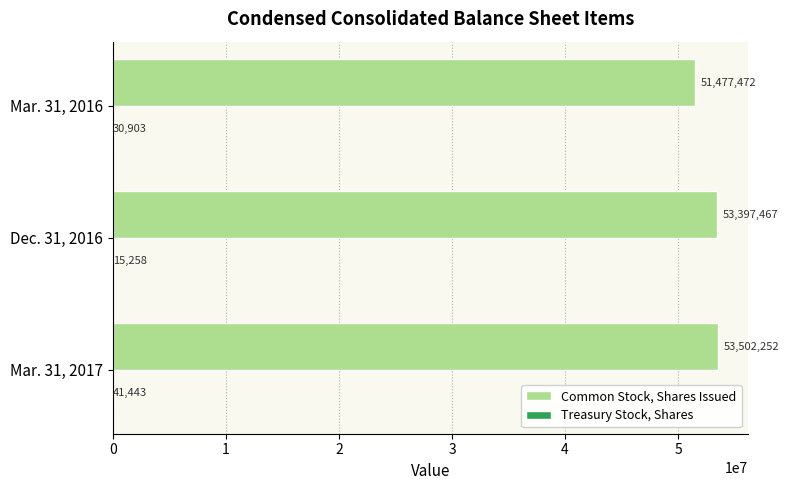

At which category does the chart reach its peak across all series?

Mar. 31, 2017